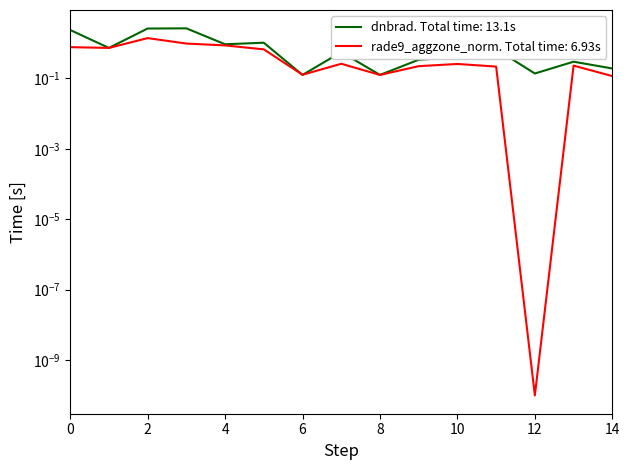

List the labels in order of value, largest first.

3, 2, 0, 5, 4, 1, 11, 7, 10, 9, 13, 14, 12, 6, 8